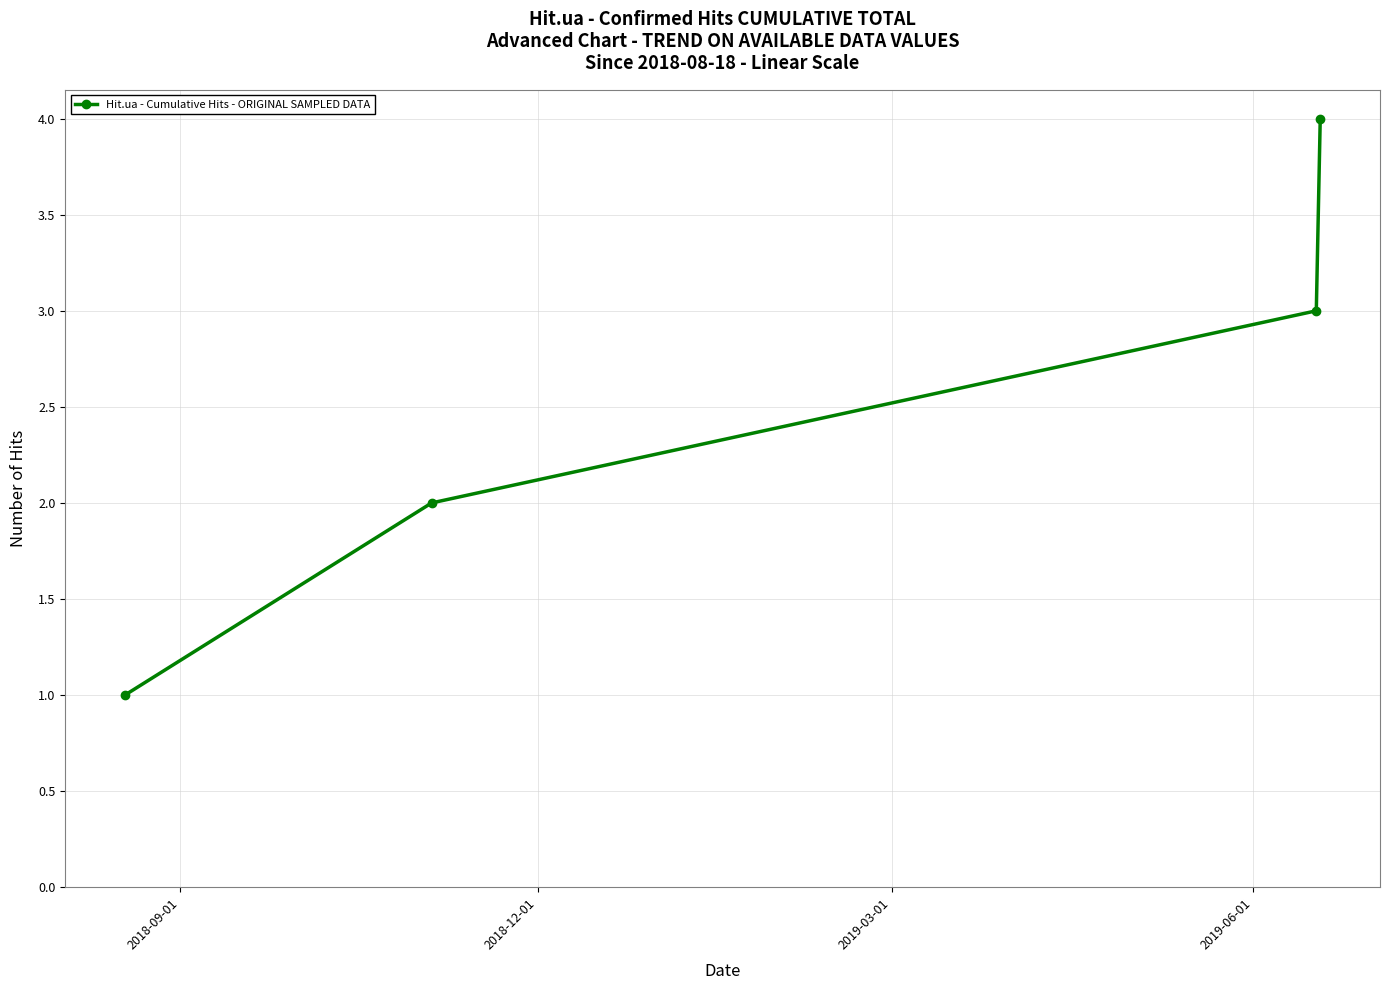

Reading left to right, list all the values displayed in this chart.

1	2	3	4